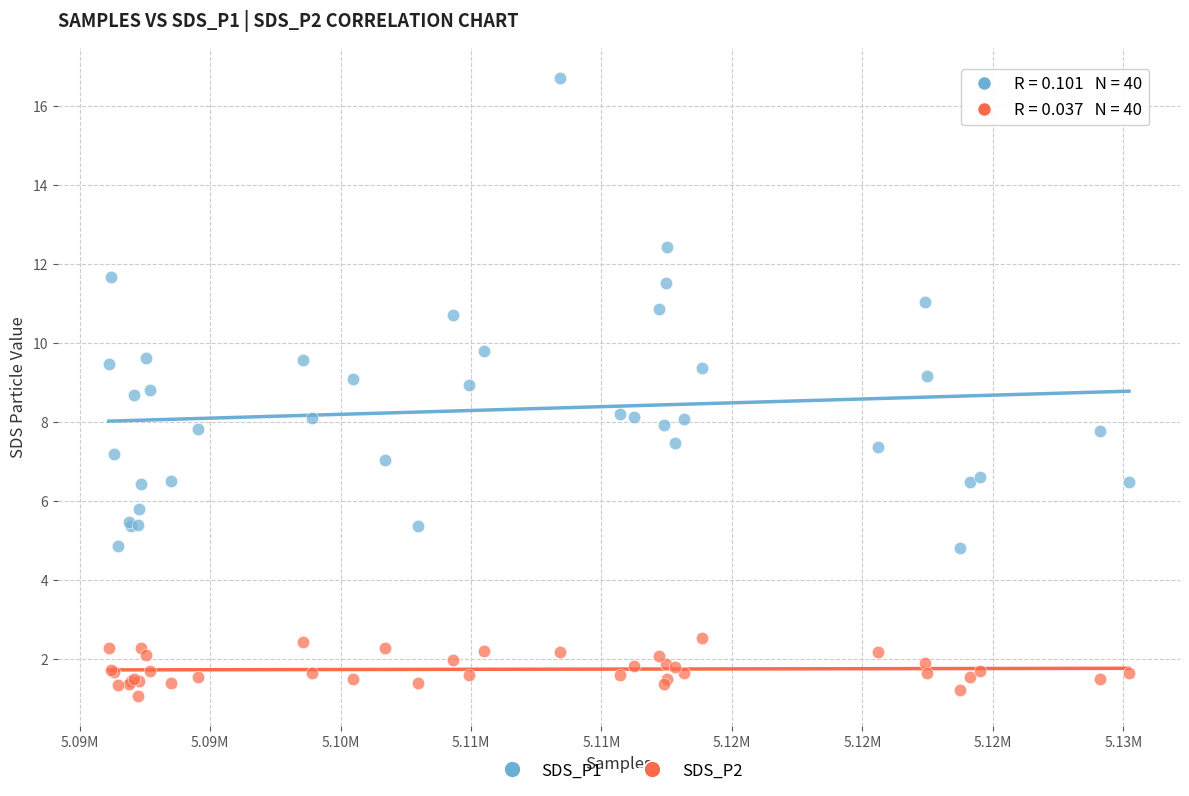

Which series contains the lowest Y value?

SDS_P2